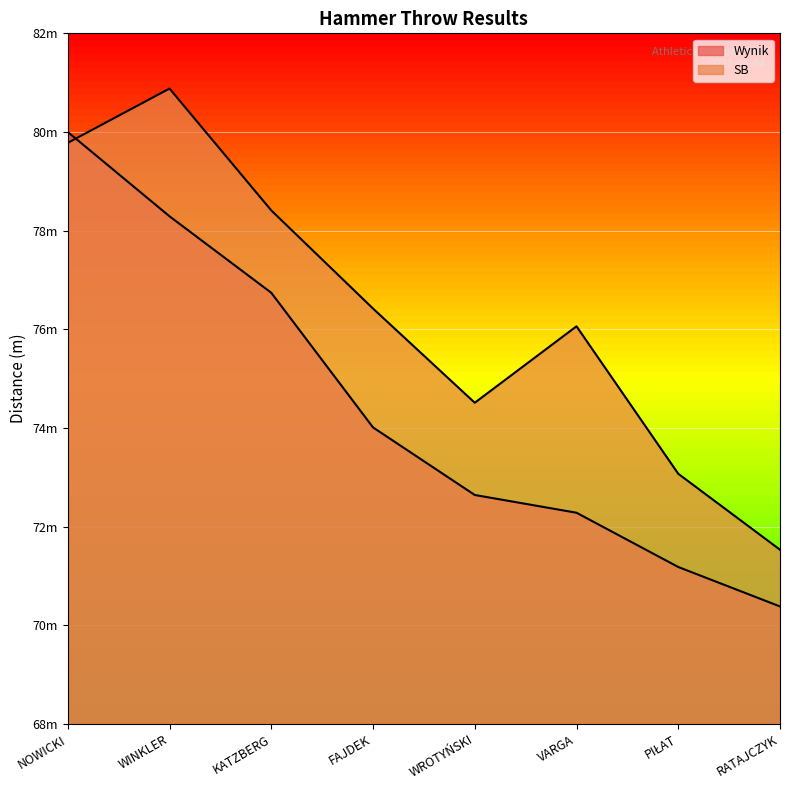

At which label does SB reach its peak?

WINKLER